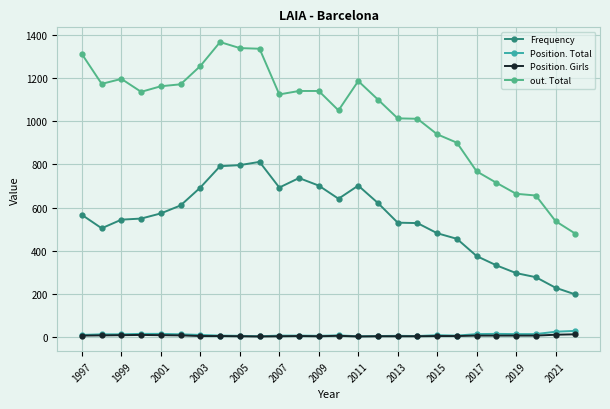

Which series has the largest range (max minus min)?

out. Total